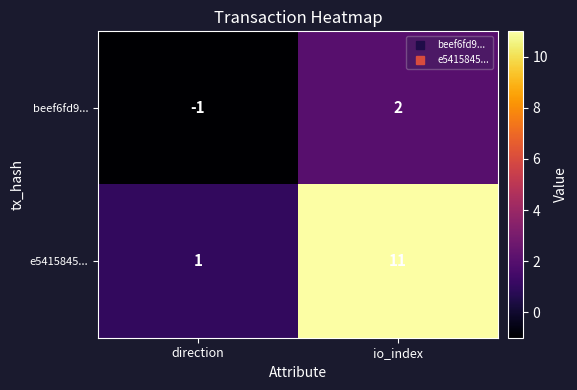

At direction, list the series in order from largest to smallest.

e5415845..., beef6fd9...